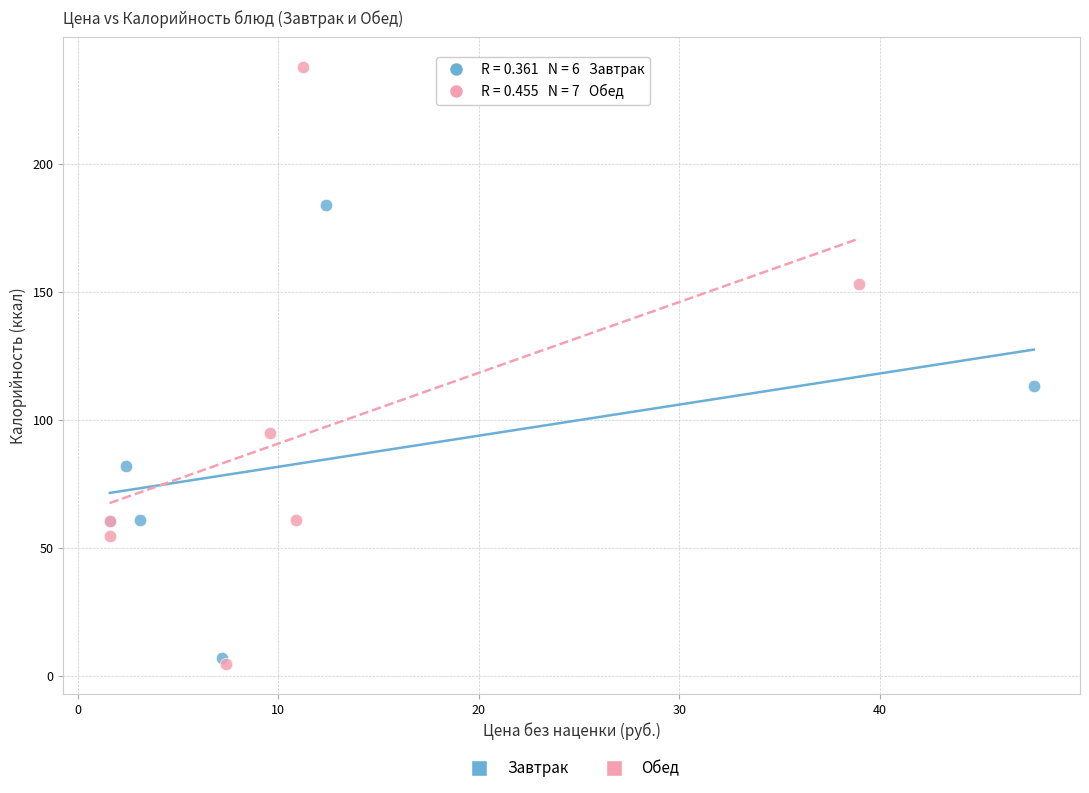

Which series reaches the maximum Y coordinate?

Обед